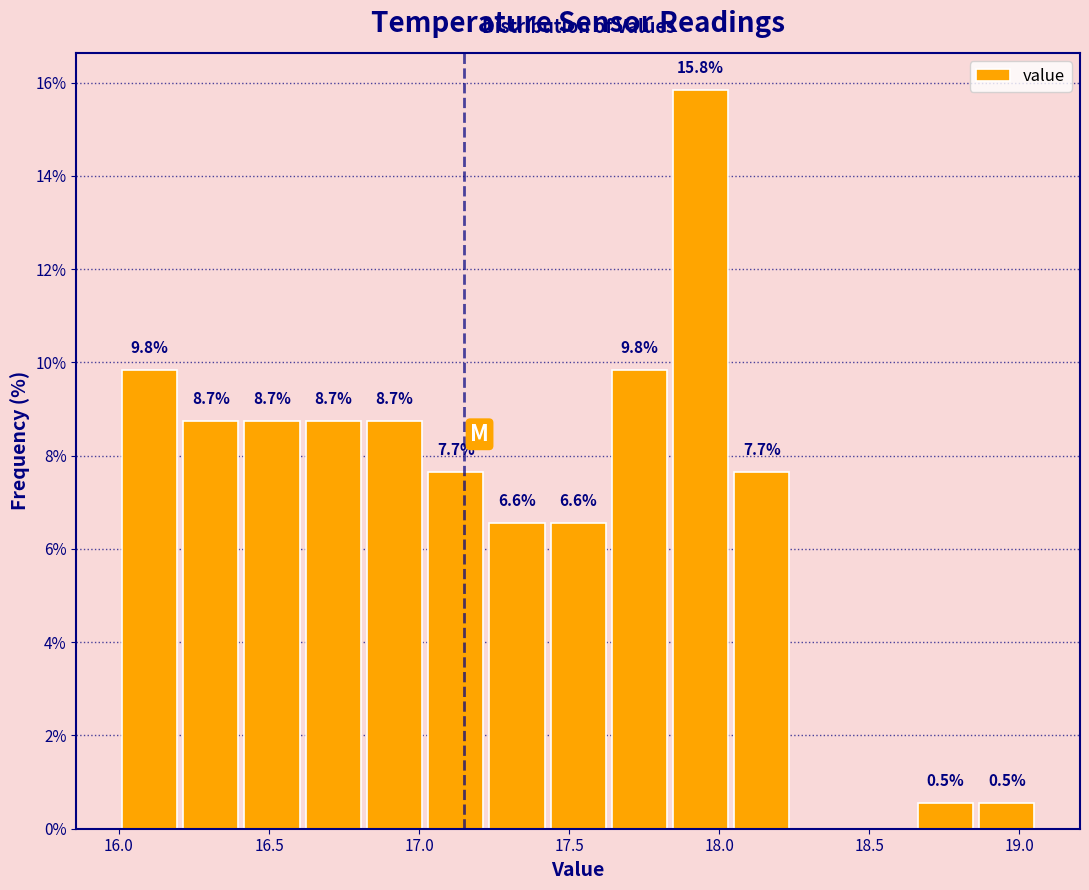

Which range on the x-axis has the tallest bar?

17.85 to 18.05